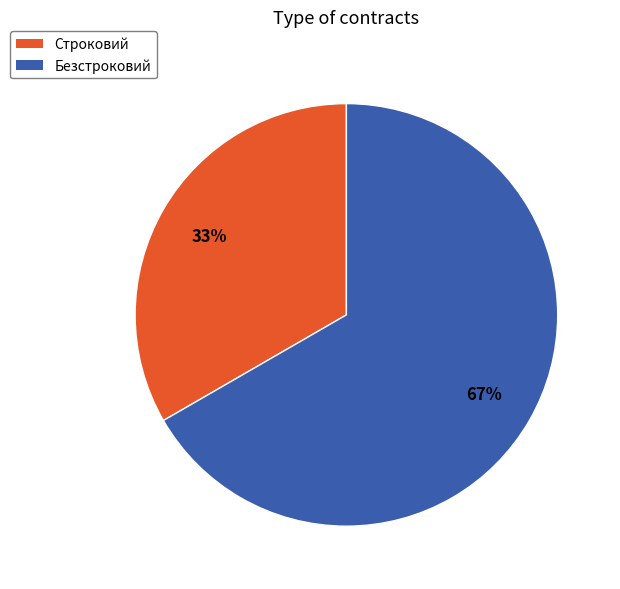

How many slices are in this pie chart?

2